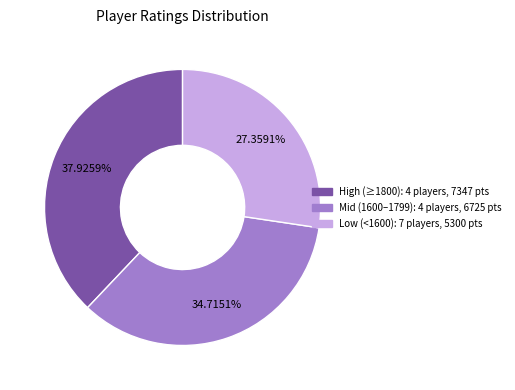

Does any single category account for the majority?

No